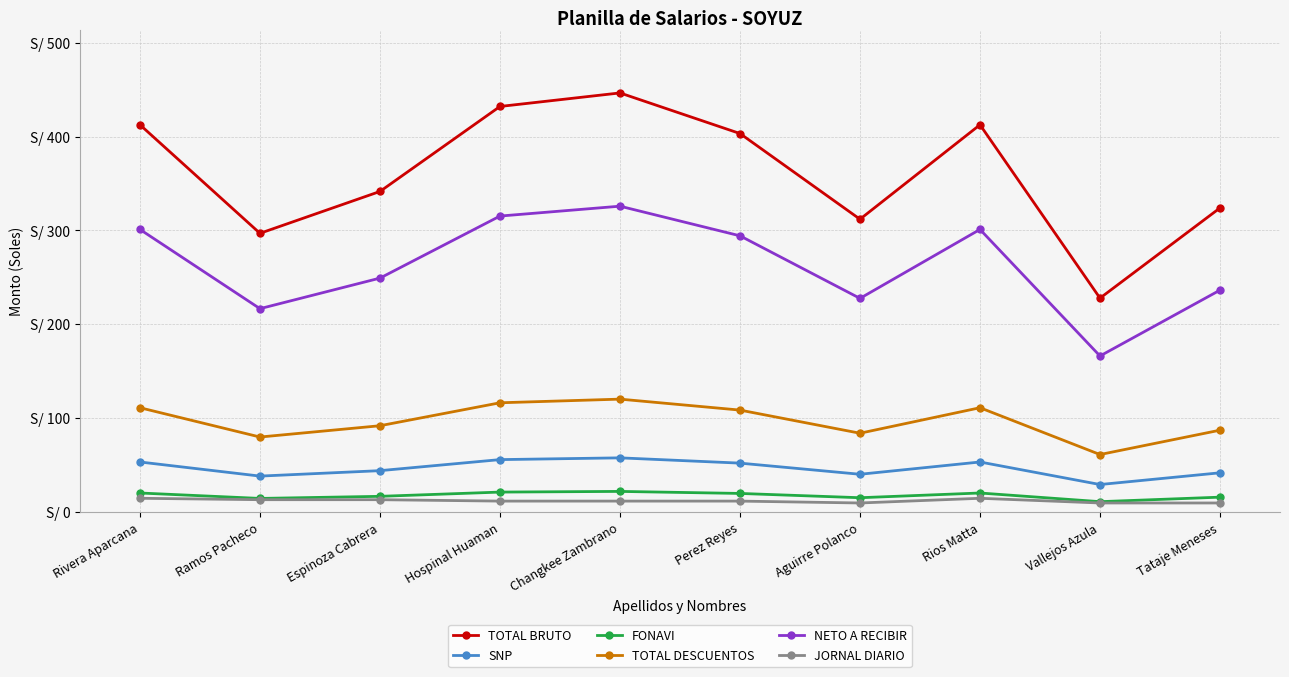

Is this an area chart (filled region under the line)?

No